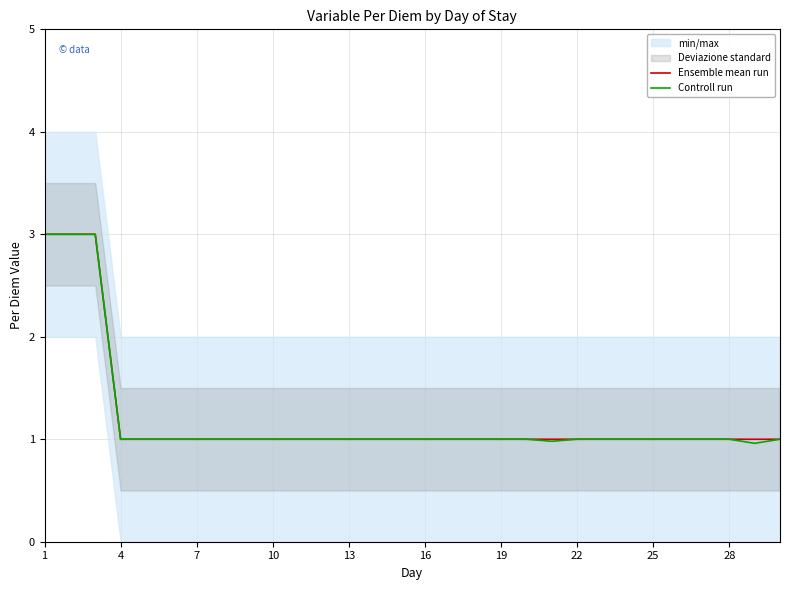

Where is Ensemble mean run nearest to the value 2?

1